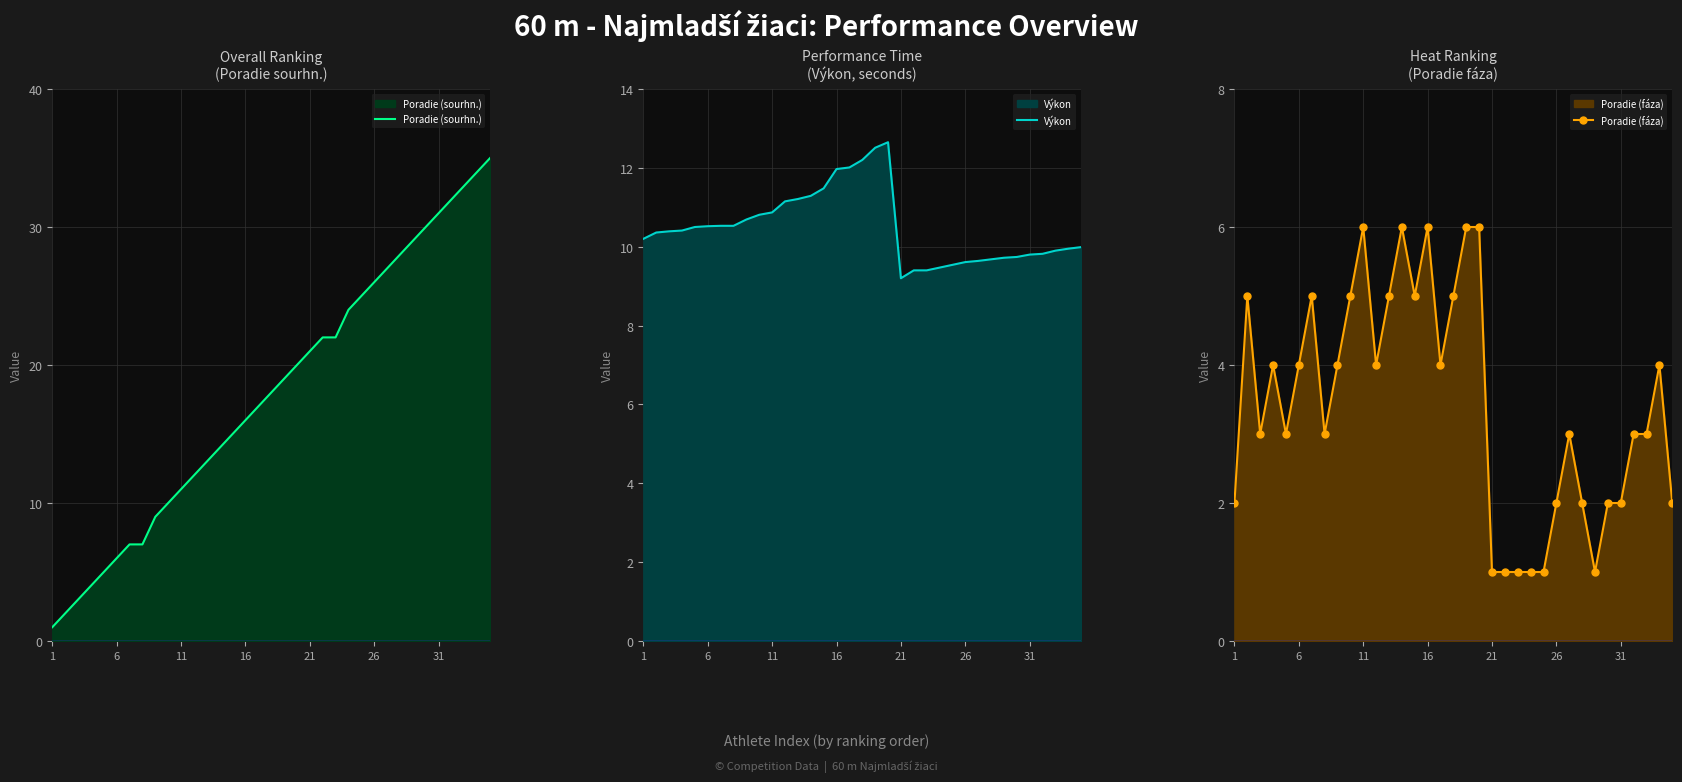

What is the difference between the Výkon values at 22 and 19?

3.2